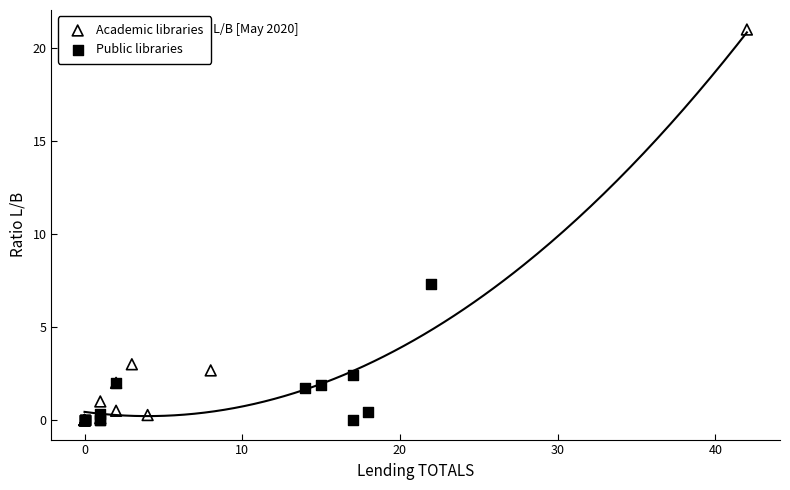

Which series has the widest spread of Y values?

Academic libraries